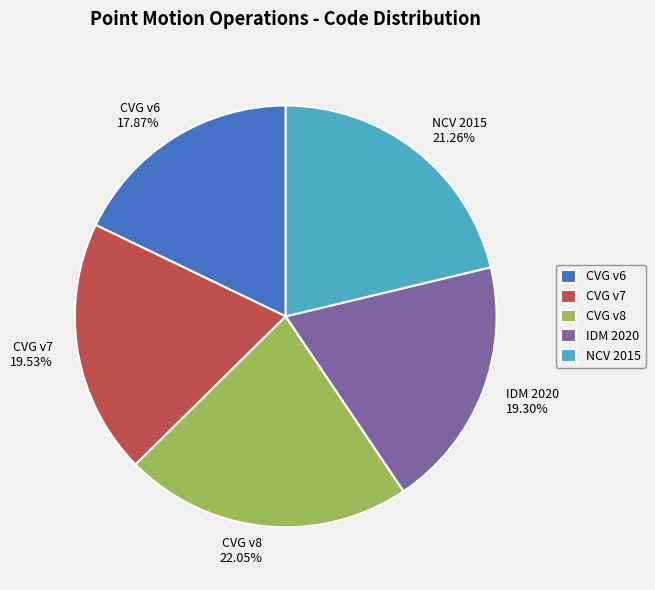

What is the ratio of the value at NCV 2015 21.26% to the value at CVG v7 19.53%?

1.1